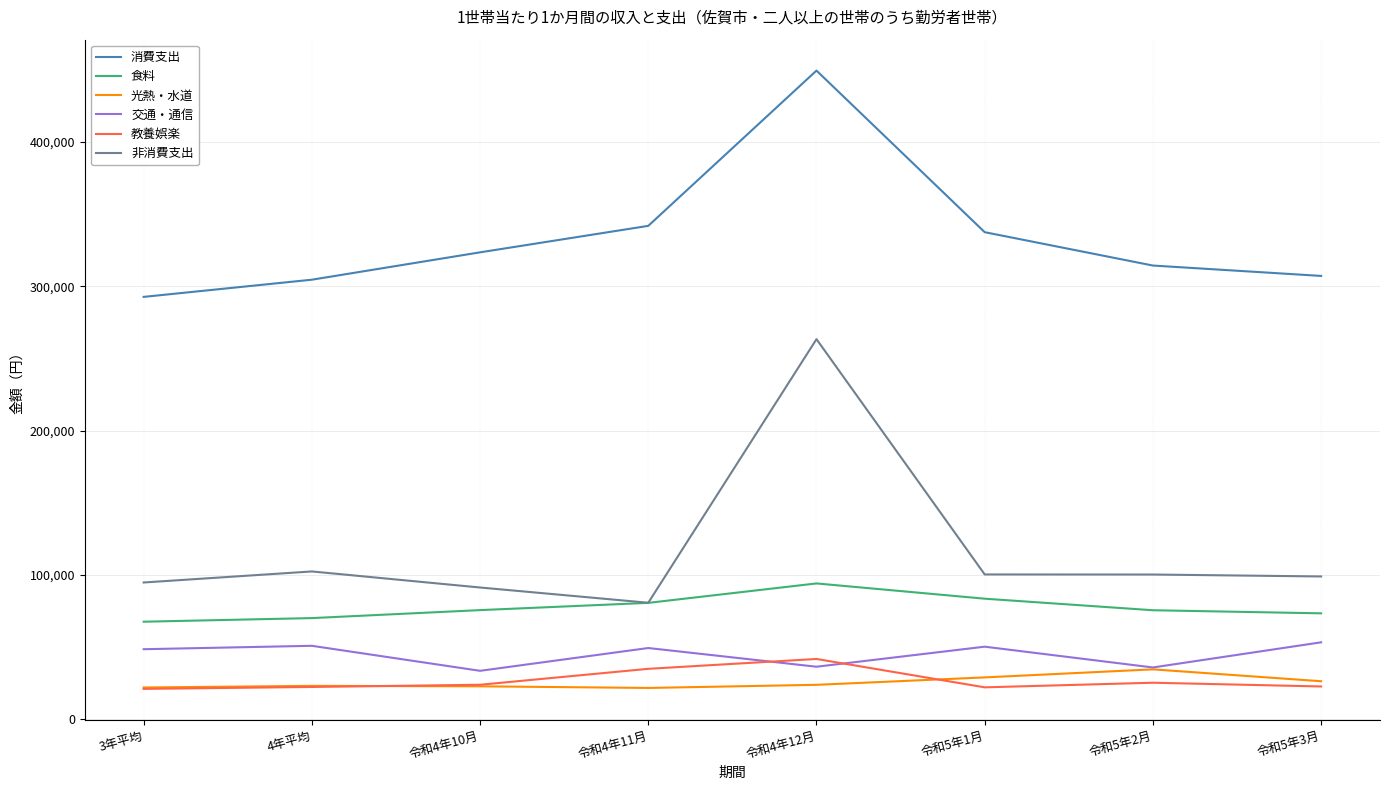

What position from the right is 令和5年2月?

2